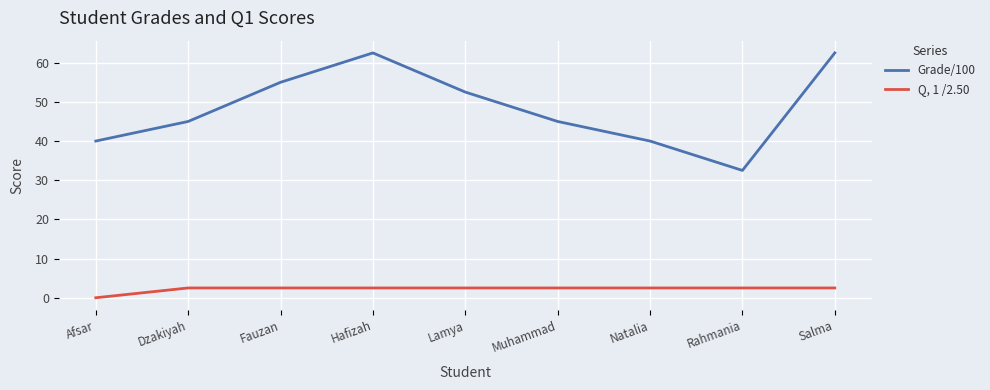

What position from the left is Muhammad?

6